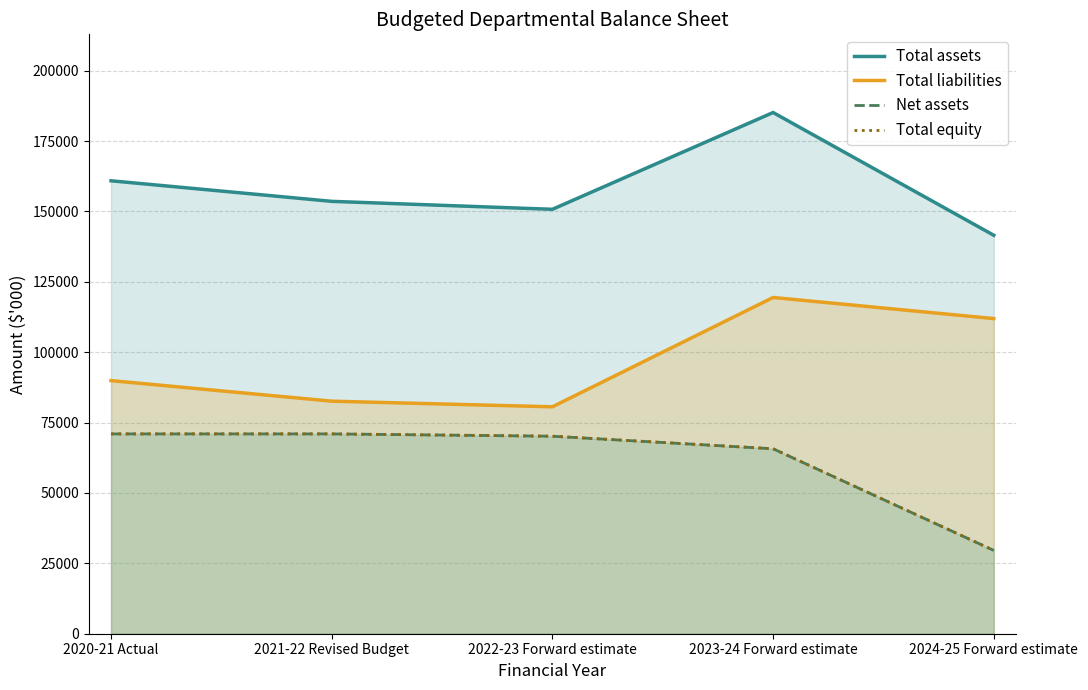

What is the total value across all series at 2022-23 Forward estimate?

371645